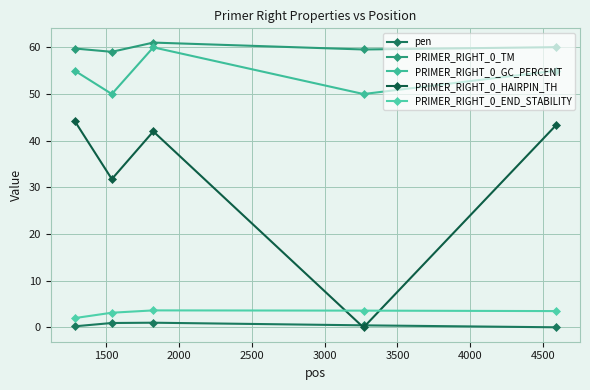

How many lines are shown in the chart?

5